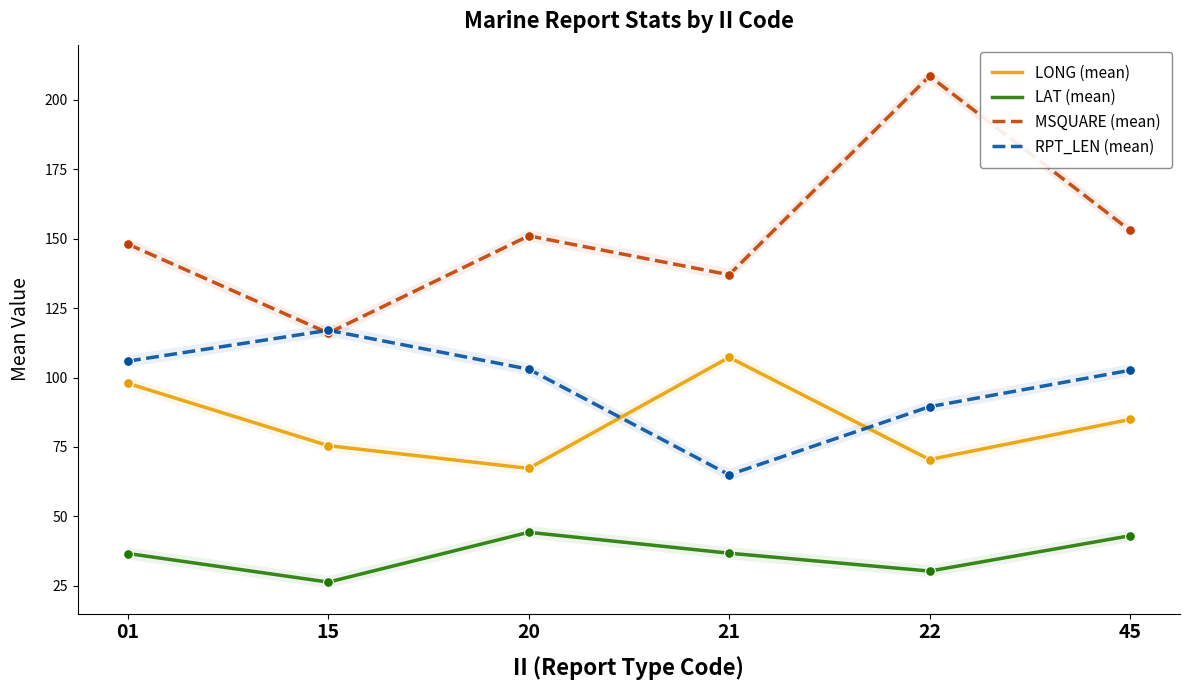

Which series reaches the maximum Y coordinate?

MSQUARE (mean)